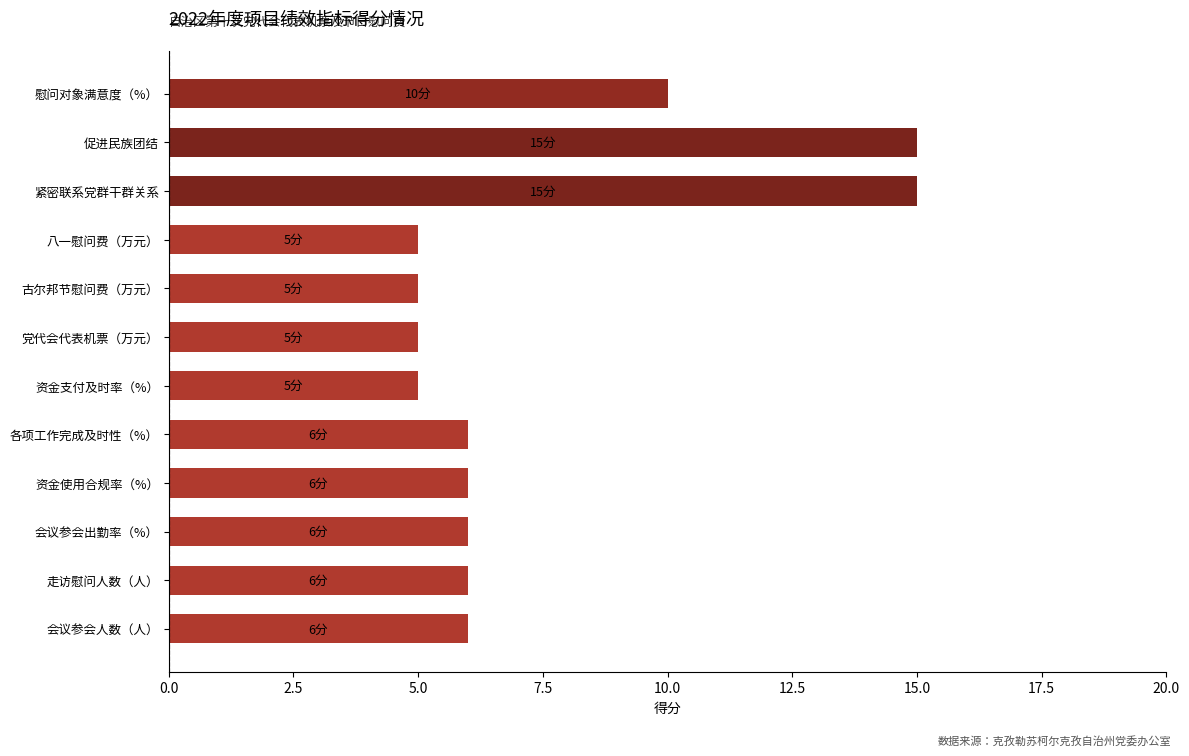

The value at 促进民族团结 is 15. True or false?

True